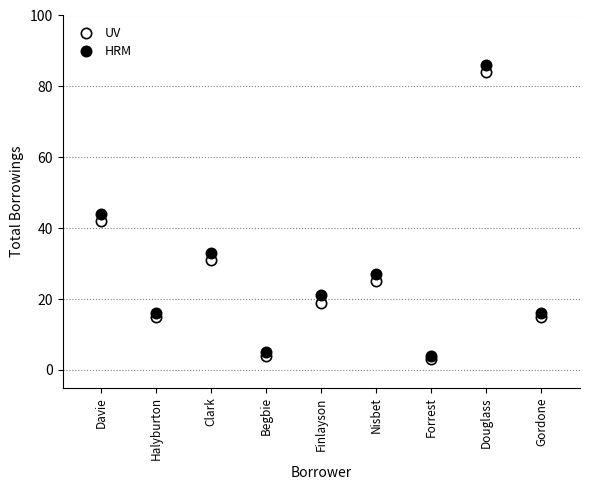

What are all the series names shown in the legend?

UV, HRM